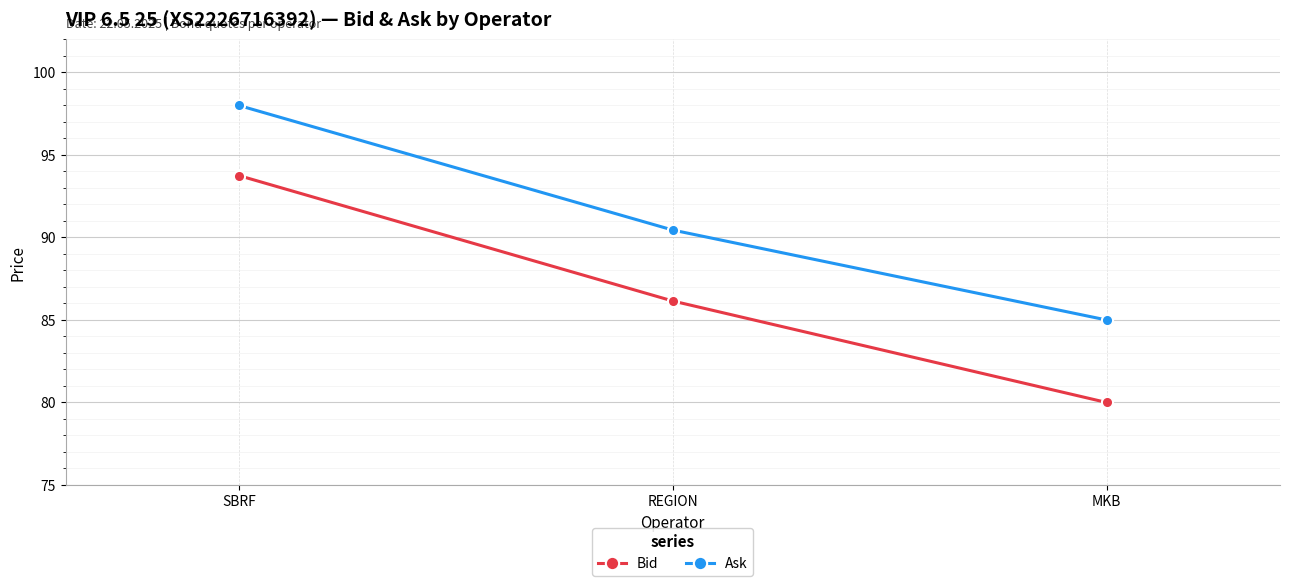

What are all the series names shown in the legend?

Bid, Ask